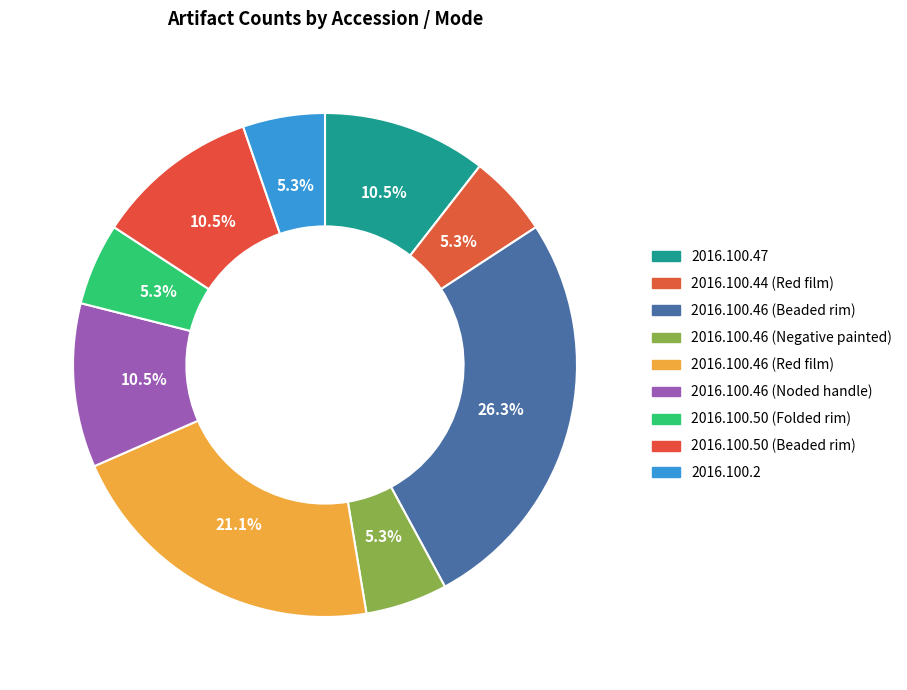

To the nearest percent, what percentage of the pie is 2016.100.46 (Noded handle)?

11%